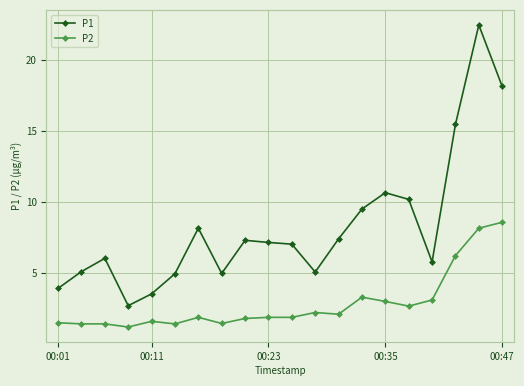

True or false: P2 and P1 intersect in this chart.

False